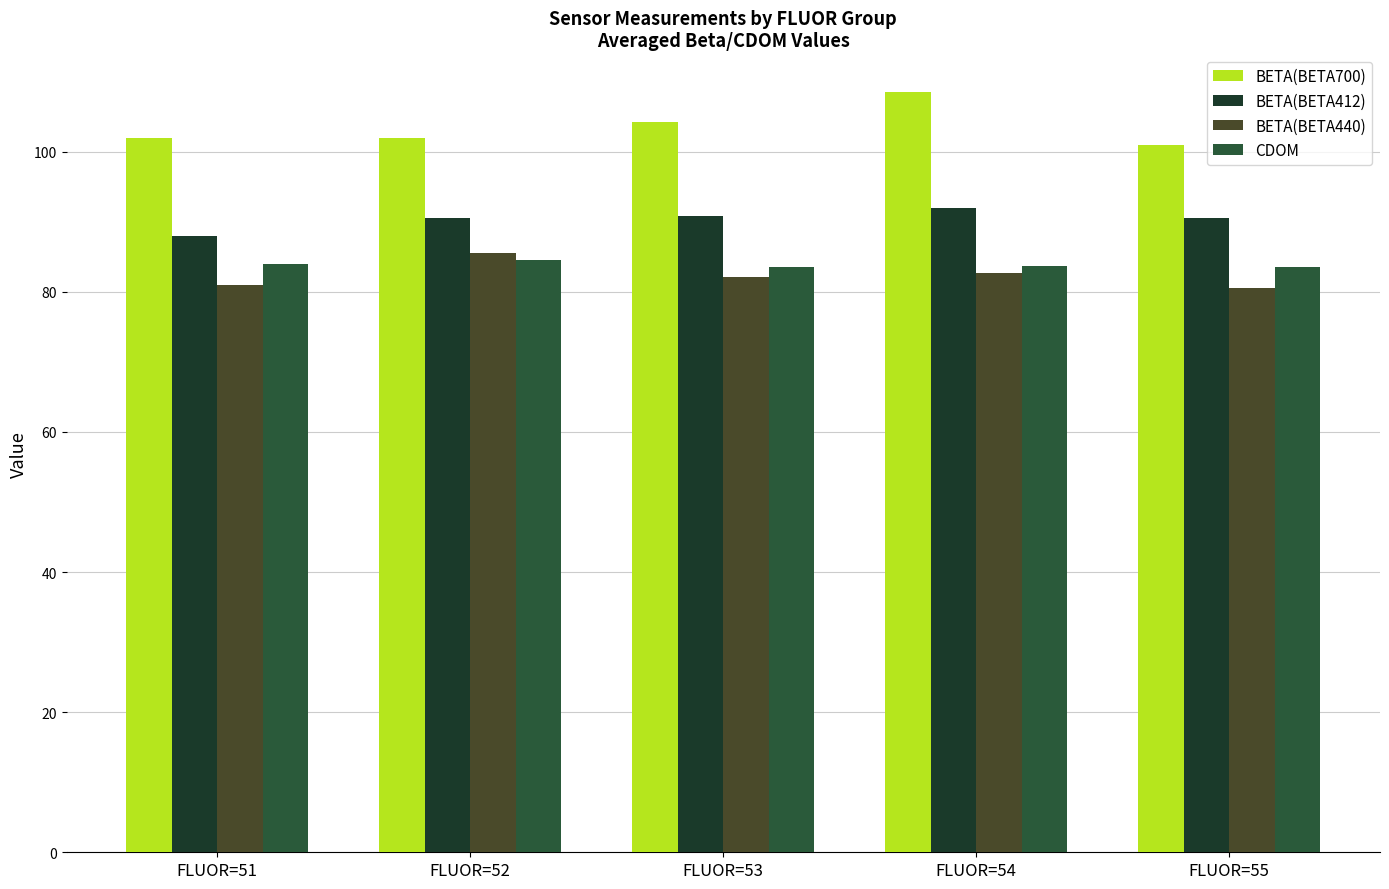

What are all the series names shown in the legend?

BETA(BETA700), BETA(BETA412), BETA(BETA440), CDOM